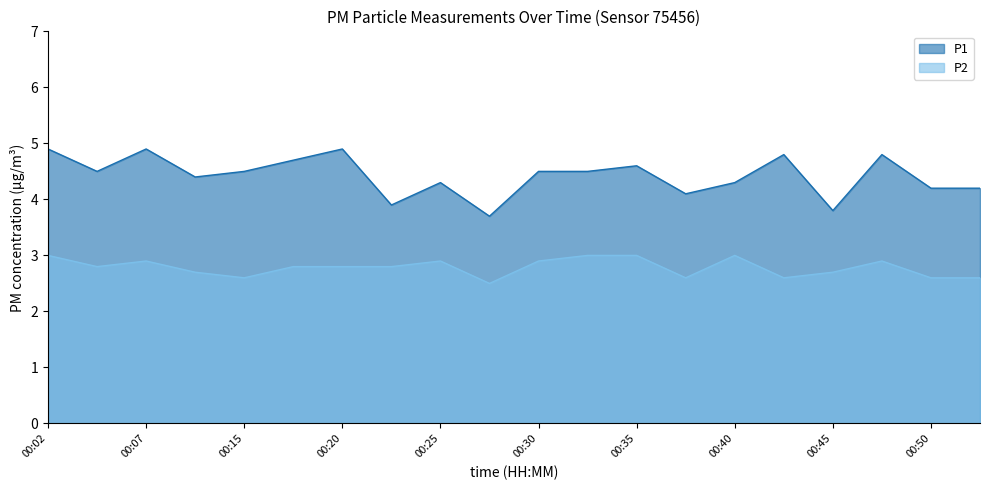

List the labels in order of P1 value, smallest first.

00:27, 00:45, 00:22, 00:37, 00:50, 00:52, 00:25, 00:40, 00:12, 00:04, 00:15, 00:30, 00:32, 00:35, 00:17, 00:42, 00:47, 00:02, 00:07, 00:20